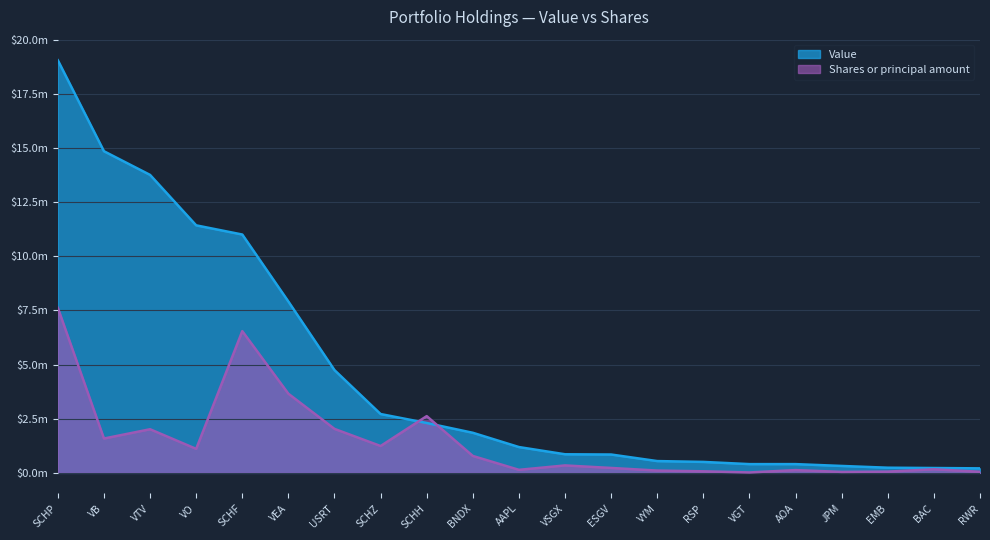

Reading right to left, list all the values displayed in this chart.

Value: 208450.0	224216.0	238483.0	319770.0	404209.0	404230.0	505935.0	544578.0	847381.0	858822.0	1192007.0	1851254.0	2302959.0	2716661.0	4744512.0	7911240.0	11005695.0	11429723.0	13758702.0	14851867.0	19050968.0
Shares or principal amount: 50752.5	165384.9	58366.4	44532.1	128587.8	19670.9	72119.8	106453.0	227507.7	343876.9	140604.4	781685.4	2620307.1	1240457.2	2030948.0	3654502.8	6545072.5	1108496.7	2014569.1	1586434.5	7620387.2